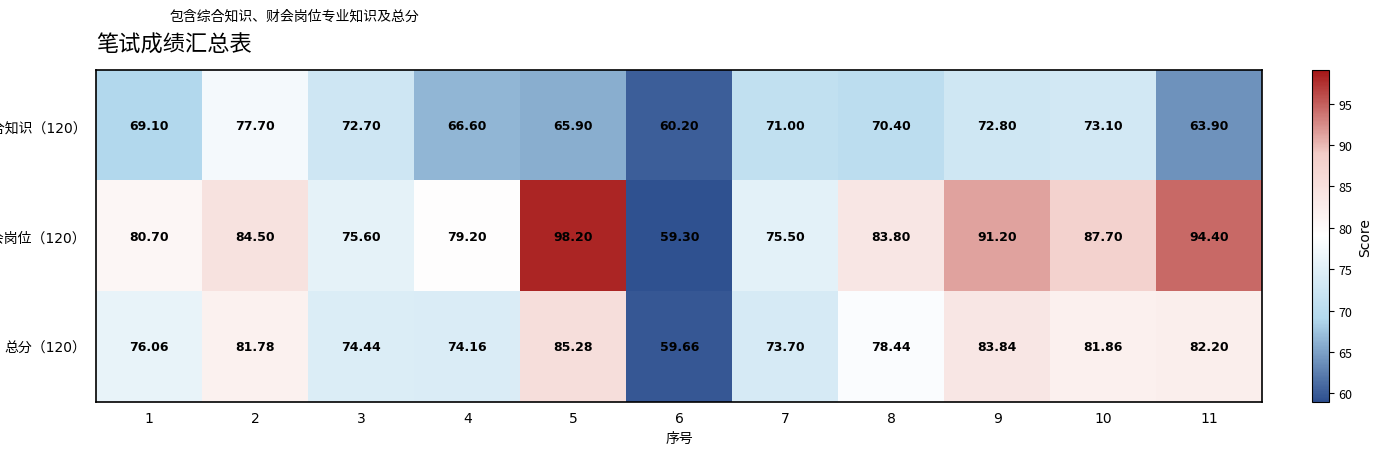

List the series in order of their peak value, lowest first.

综合知识（120）, 总分（120）, 财会岗位（120）